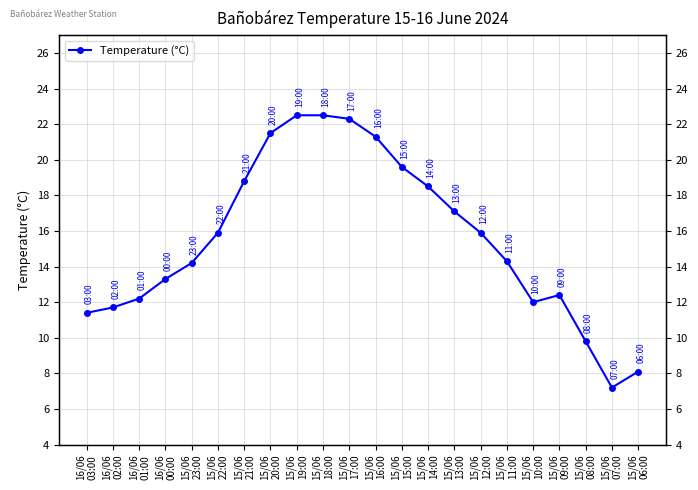

What is the average value?

15.6